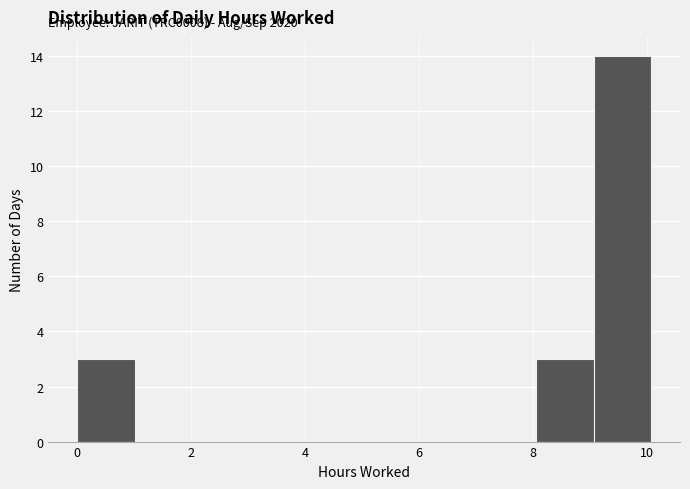

Which range on the x-axis has the tallest bar?

9 to 10